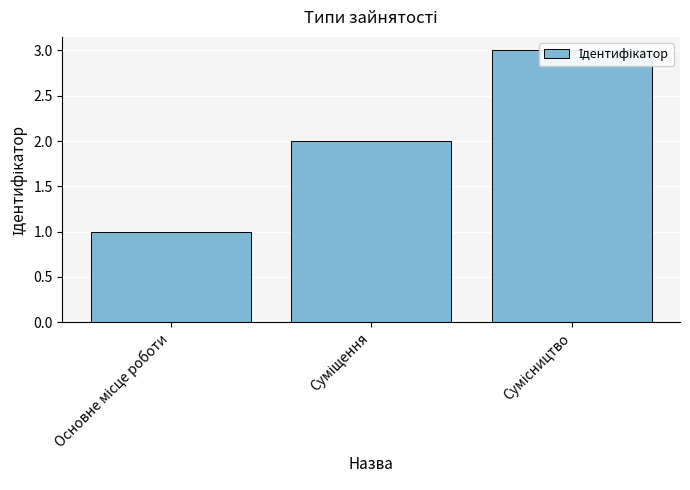

List the labels in order of value, smallest first.

Основне місце роботи, Суміщення, Сумісництво